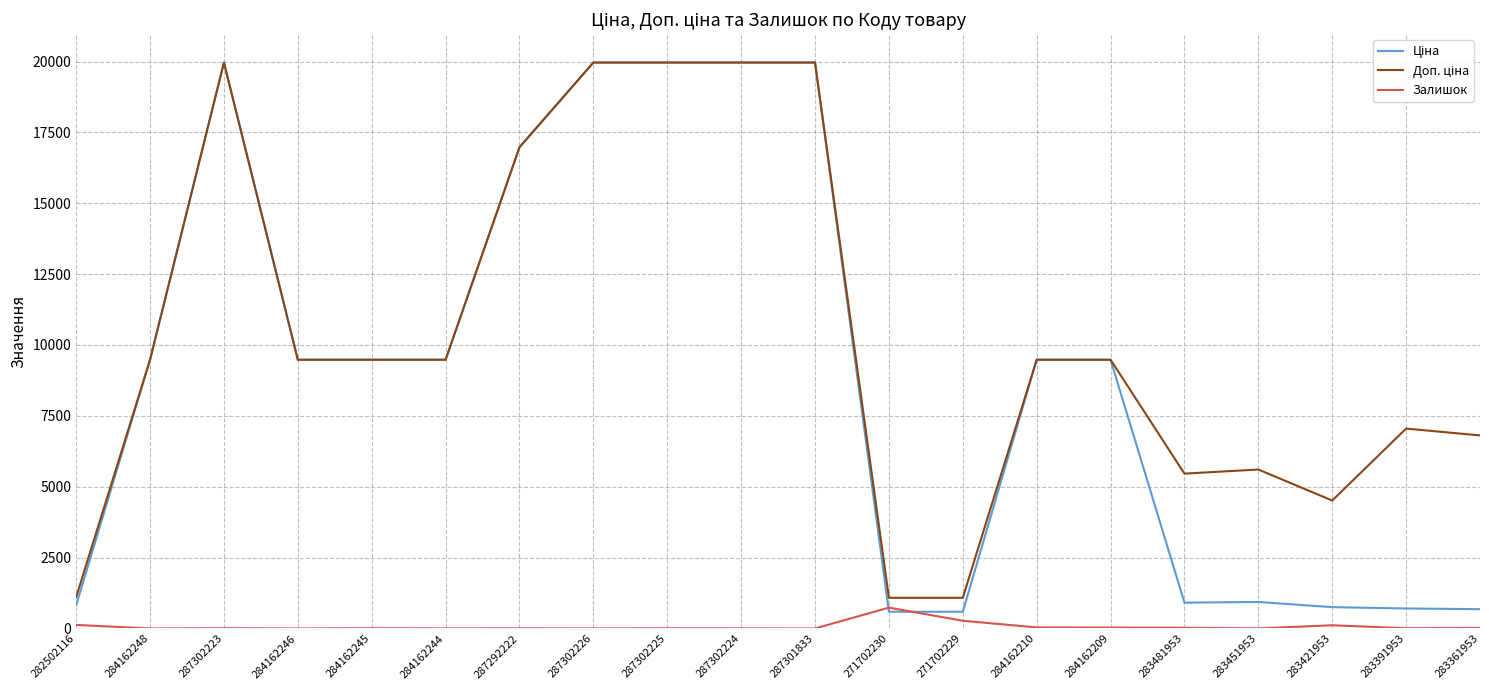

True or false: Залишок has a value of 0.0 at 287301833.

True